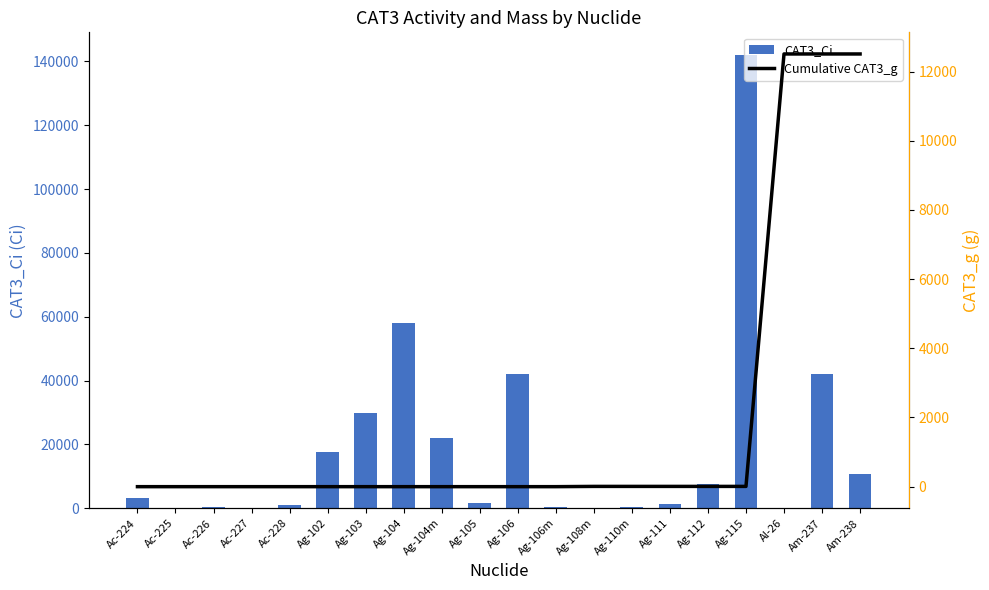

The Cumulative CAT3_g series shows 0.0 at Ag-102. True or false?

False